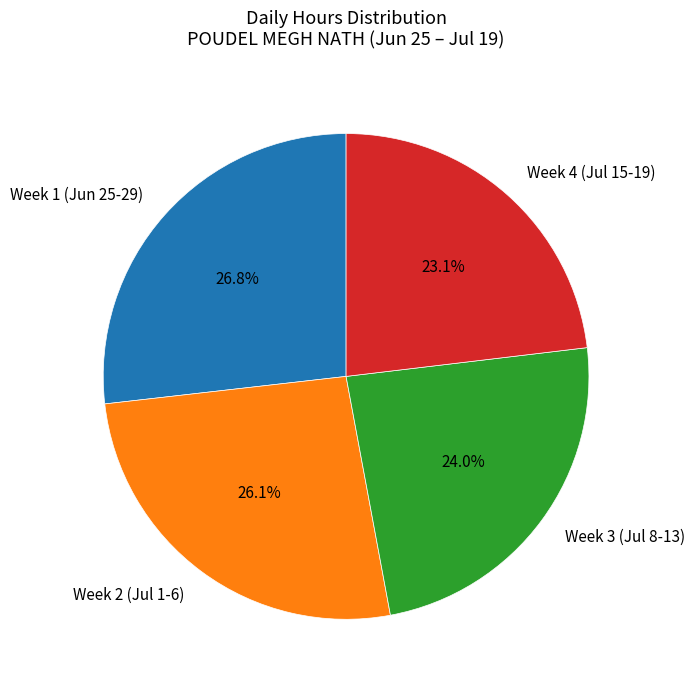

Rank the categories by value from lowest to highest.

Week 4 (Jul 15-19), Week 3 (Jul 8-13), Week 2 (Jul 1-6), Week 1 (Jun 25-29)